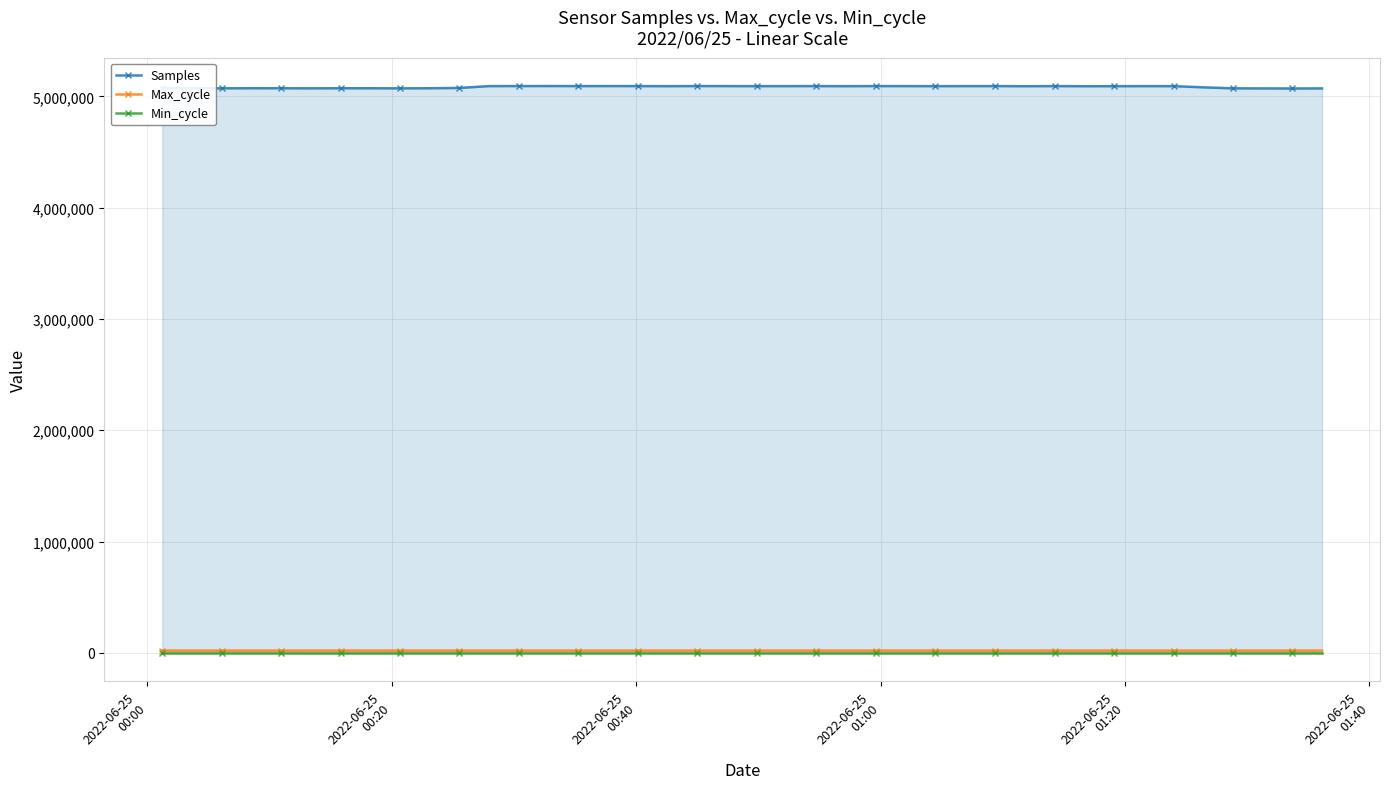

What is the value of the Min_cycle point at the 11th from the left?

28